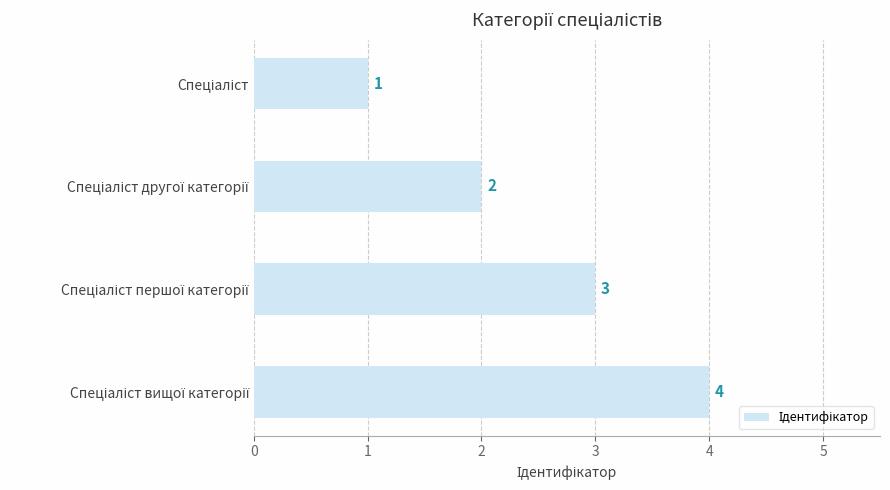

What is the greatest value displayed?

4